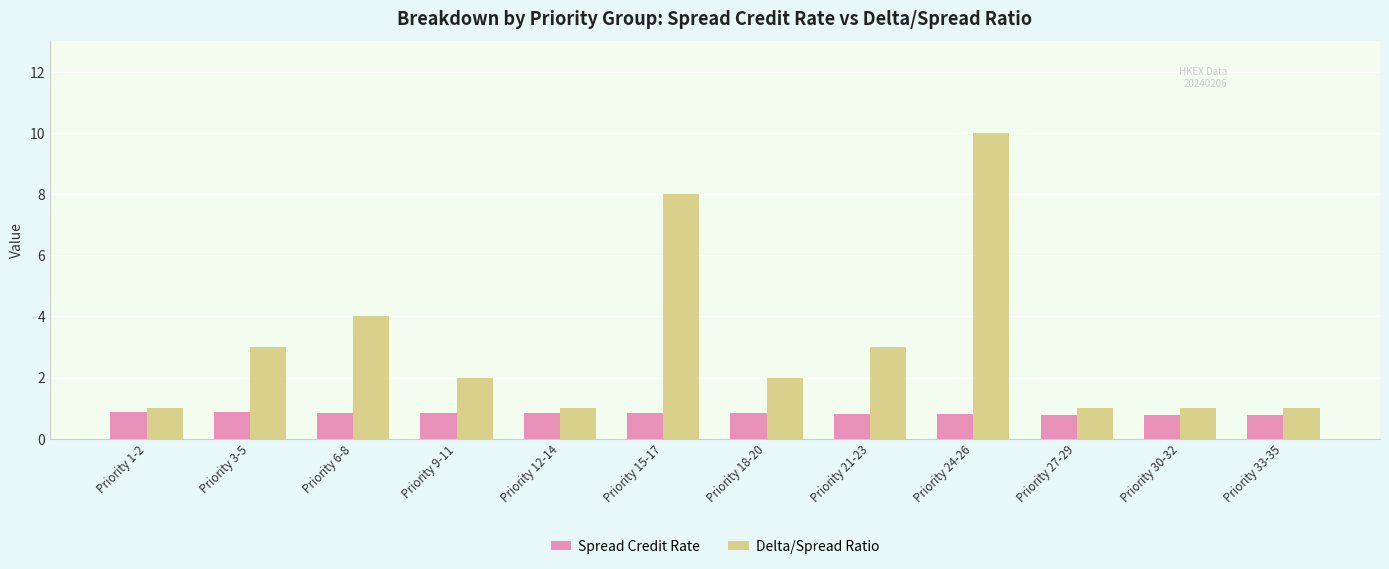

The value of Spread Credit Rate at Priority 21-23 is 0.8. True or false?

True